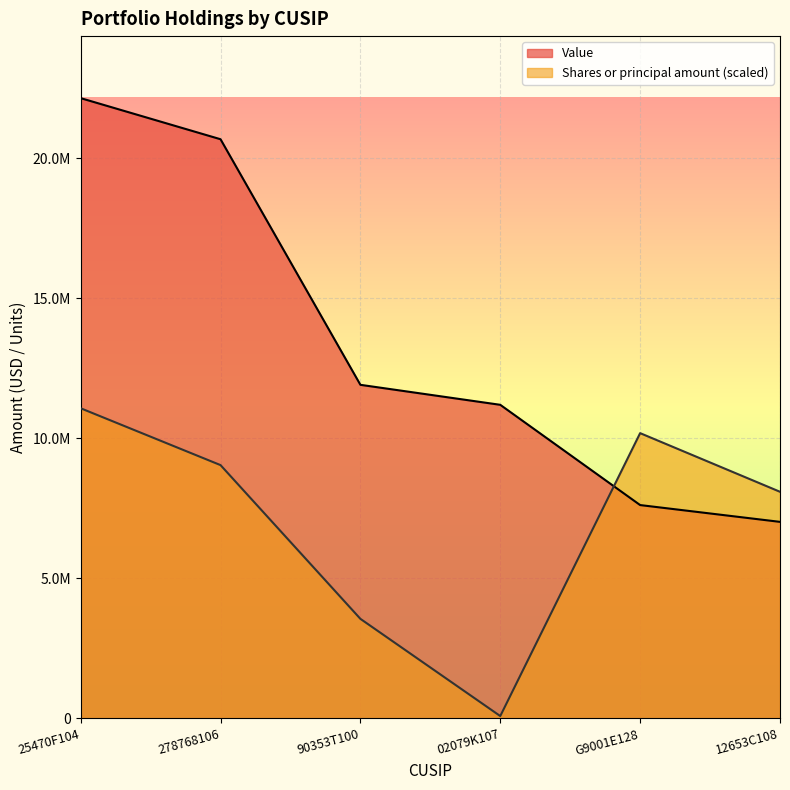

At which label is Value closest to 14586500?

90353T100